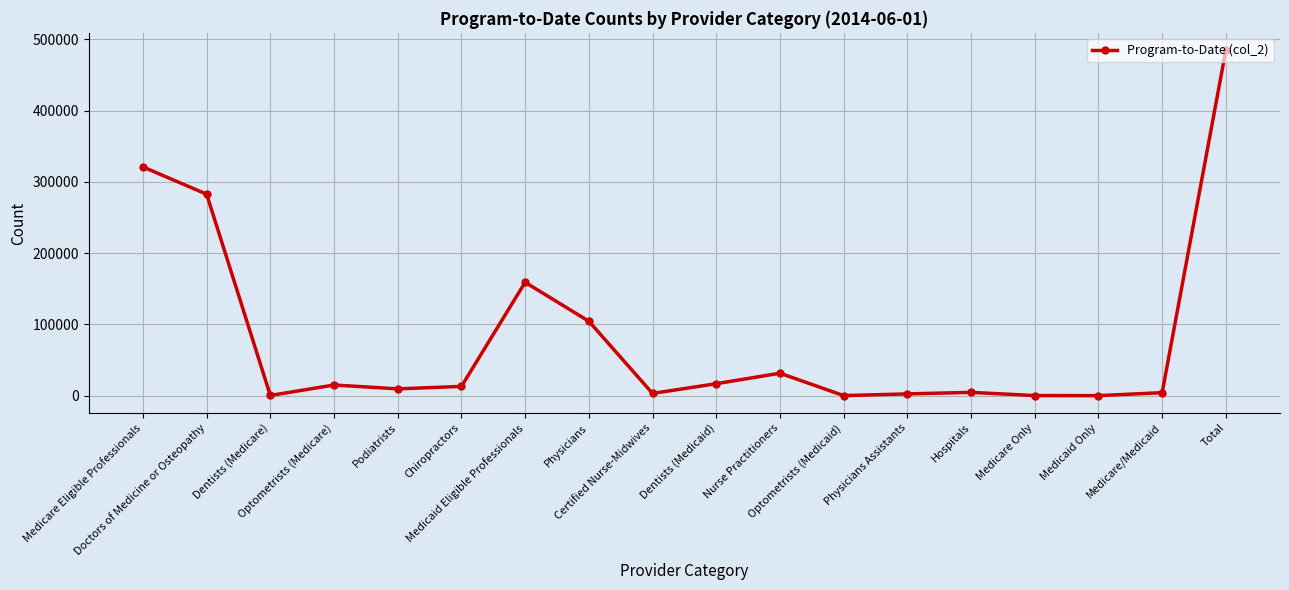

The chart shows a value of 202 at Optometrists (Medicaid). True or false?

True